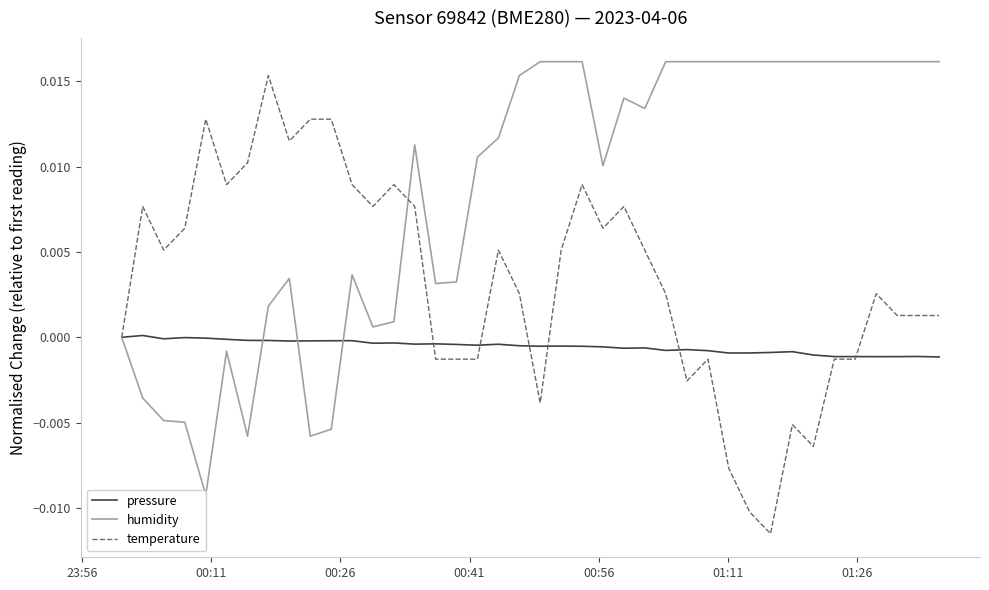

True or false: humidity and temperature cross at least once.

True